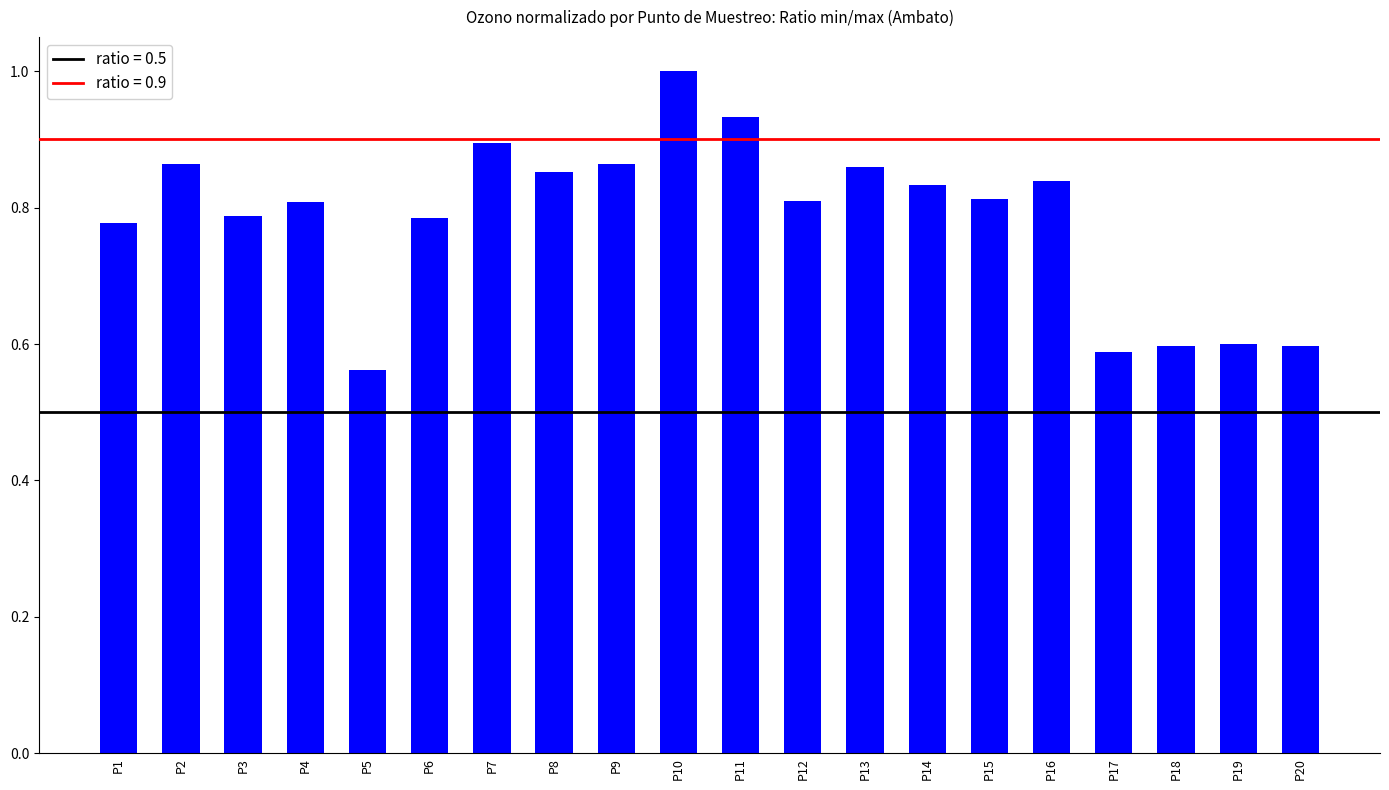

The chart shows a value of 0.4 at P7. True or false?

False